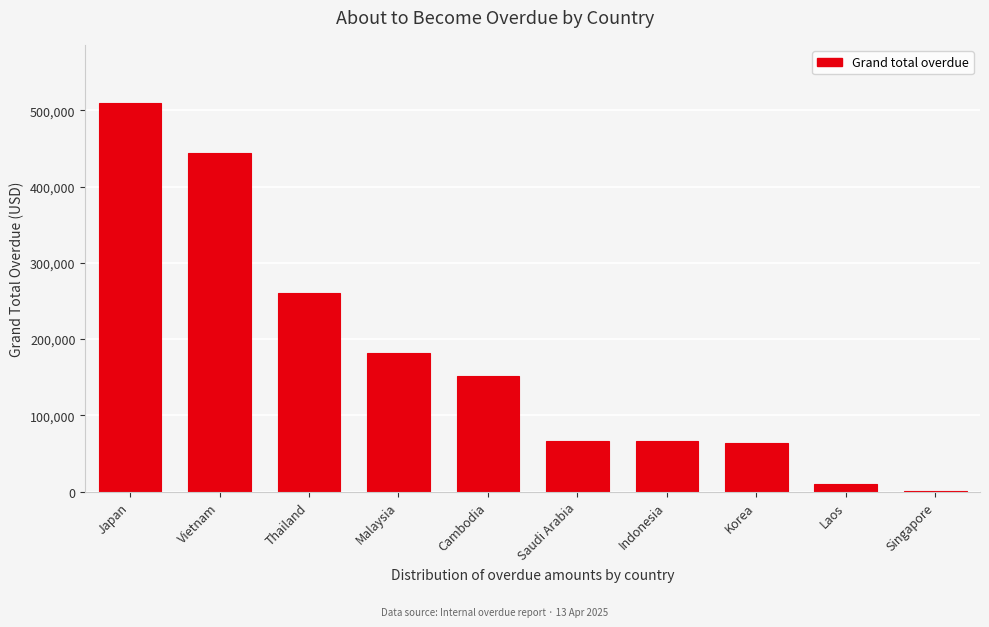

True or false: the data shows 66359.9 at Indonesia.

True